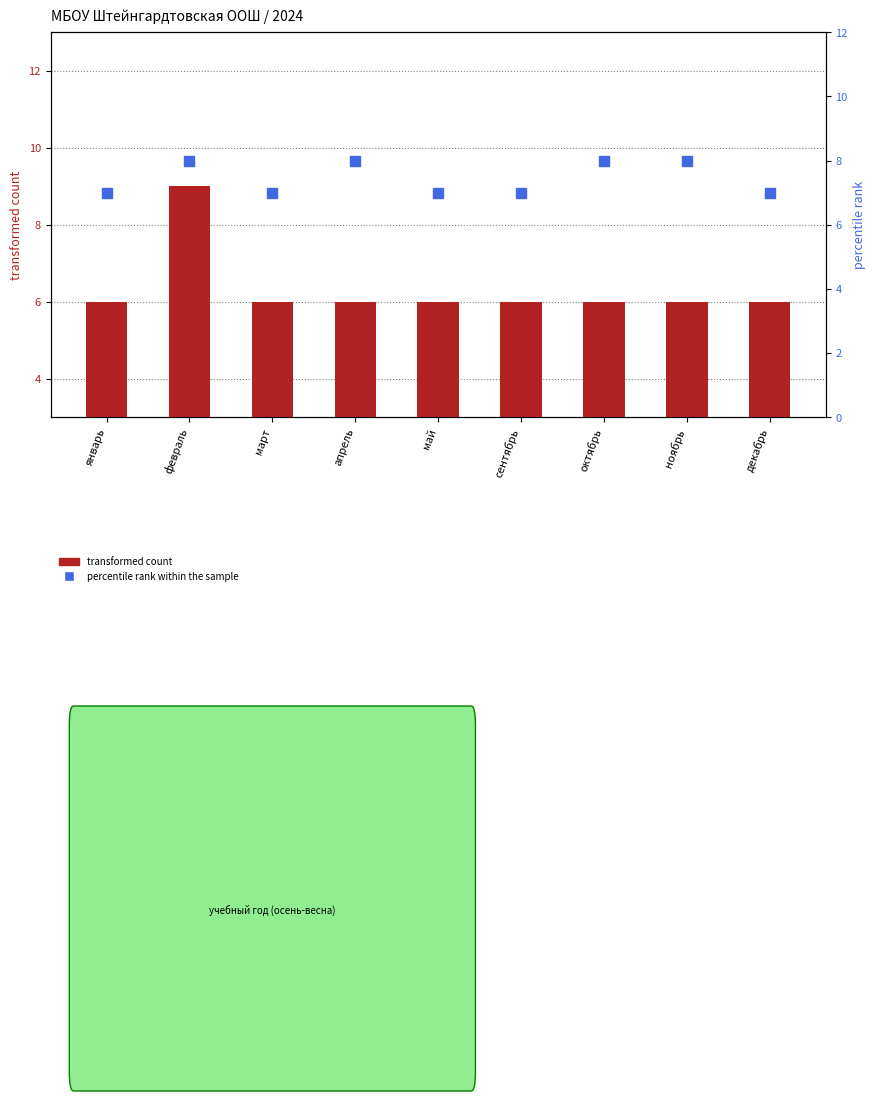

Is it true that transformed count equals 2 at апрель?

False